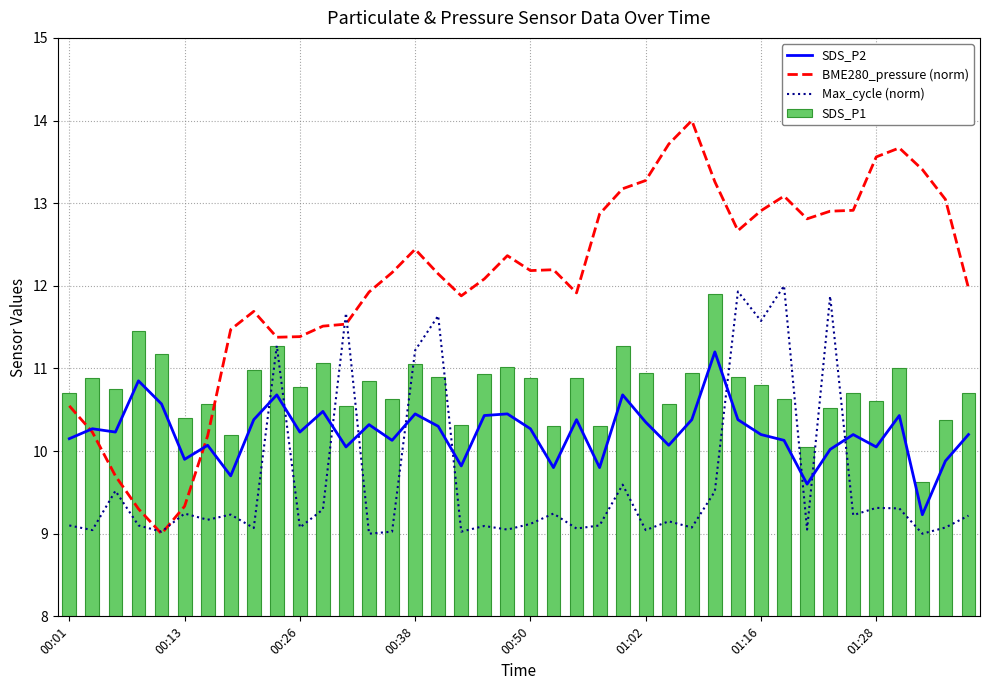

Which category has the highest value across all series?

27